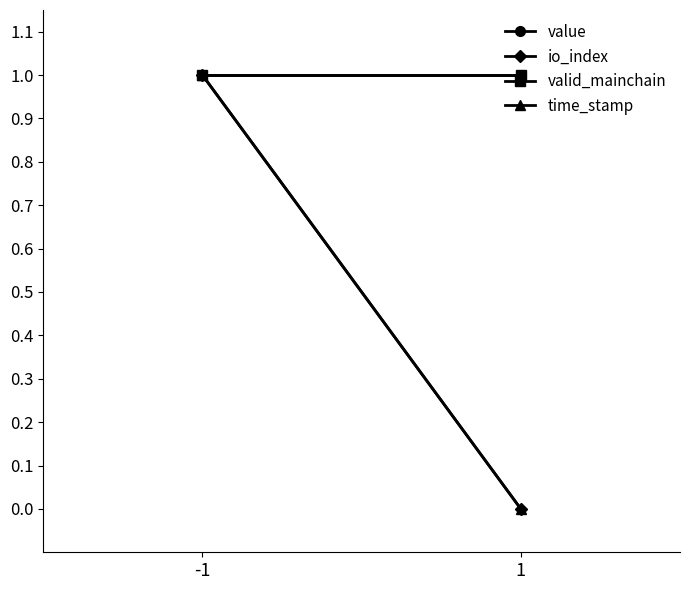

At which category does the chart reach its minimum across all series?

1